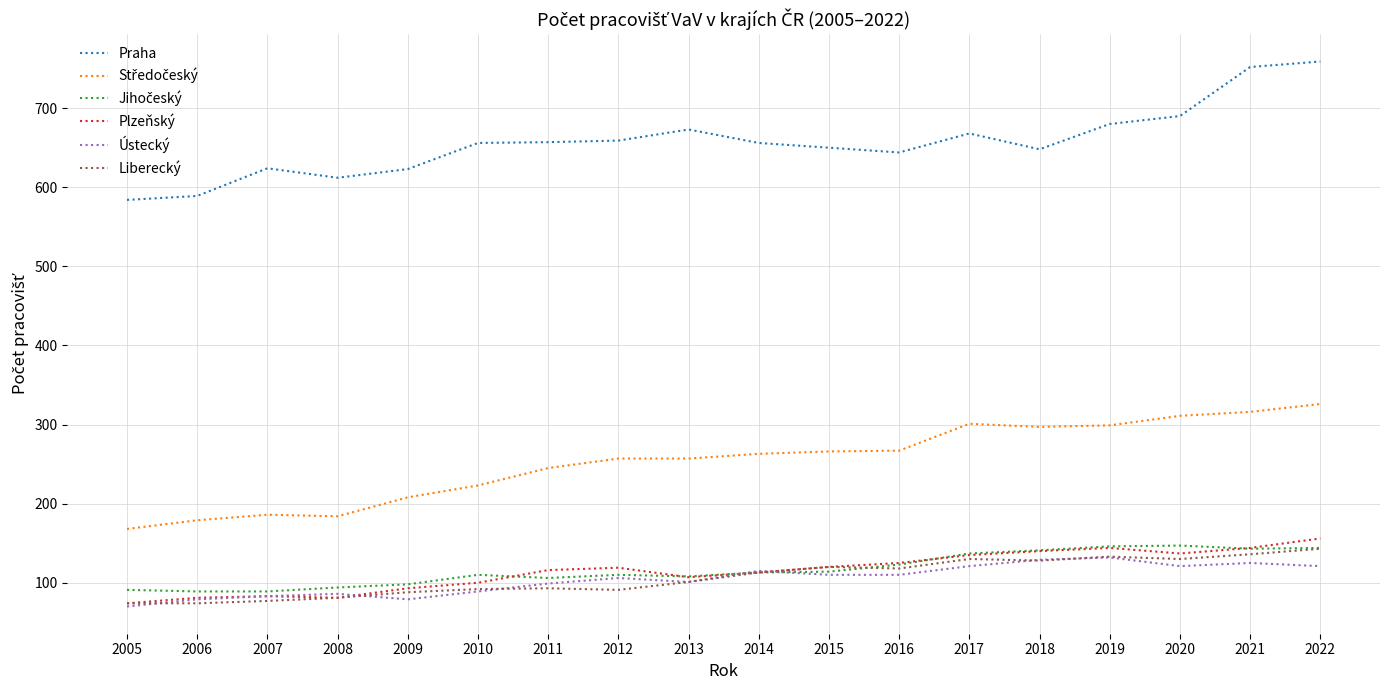

The value of Plzeňský at 2010 is 65. True or false?

False